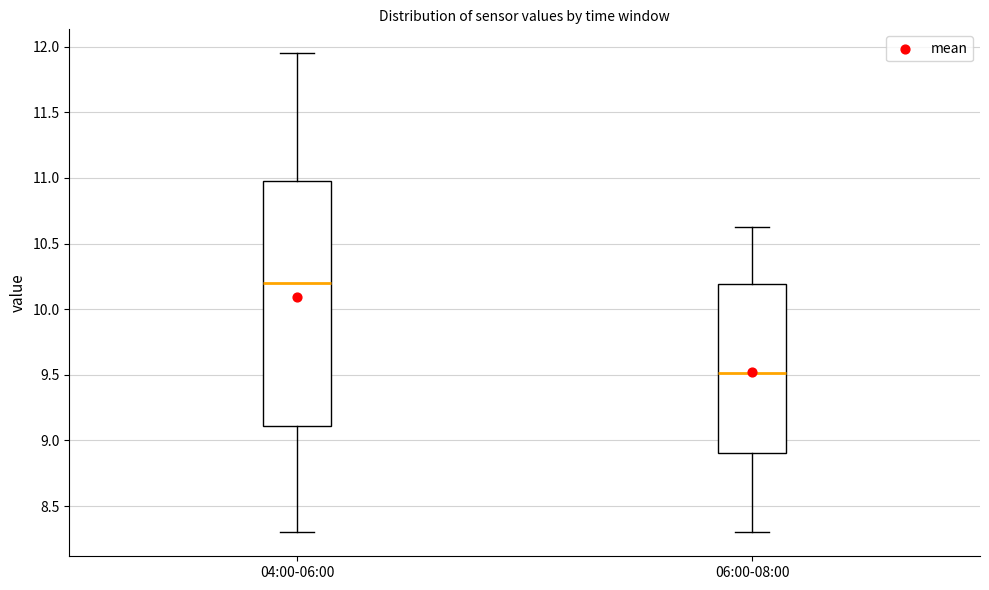

Which box has the highest median line?

04:00-06:00